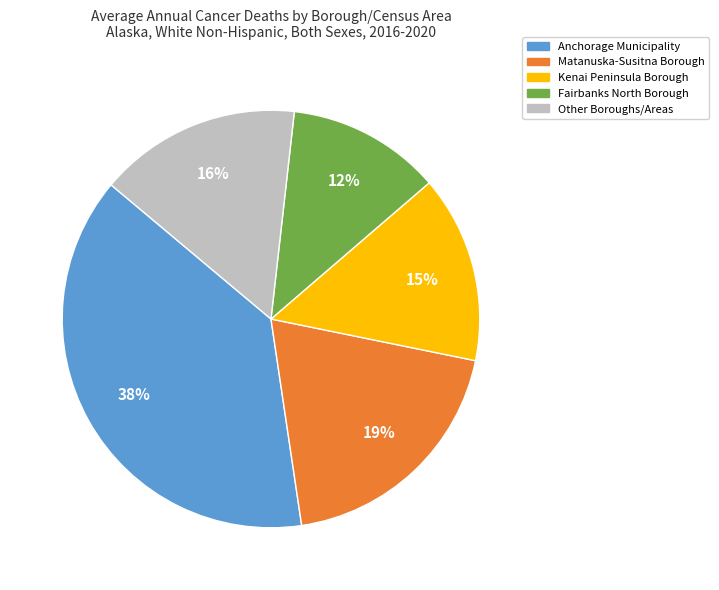

To the nearest percent, what is the average slice percentage?

20%